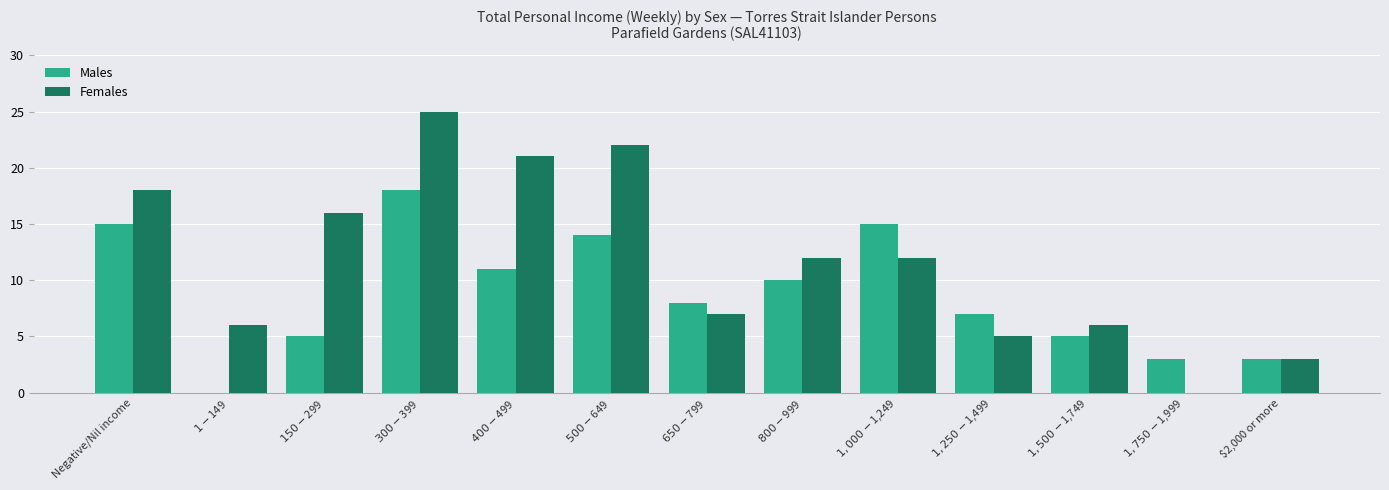

What is the total value across all series at $800-$999?

22